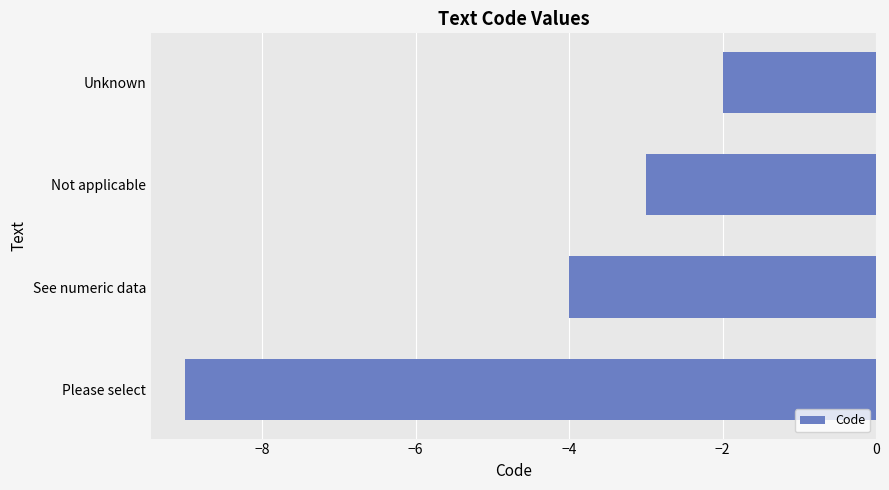

Rank the categories by value from highest to lowest.

Unknown, Not applicable, See numeric data, Please select